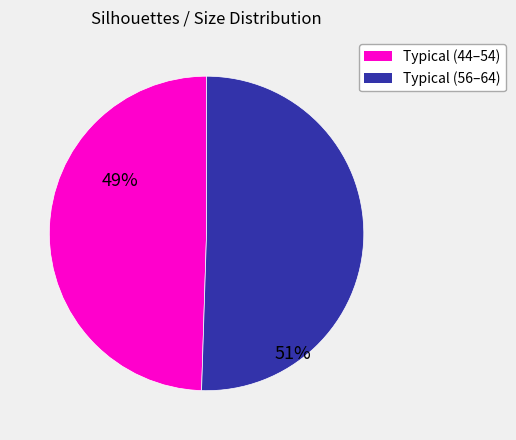

Is there a majority slice in this chart?

Yes